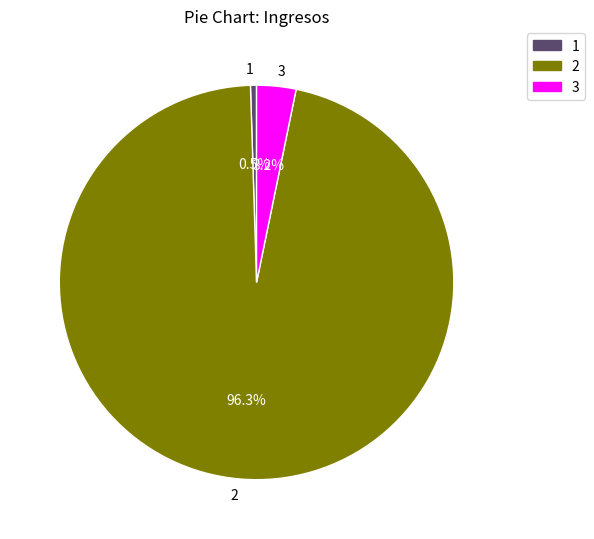

Is there a majority slice in this chart?

Yes